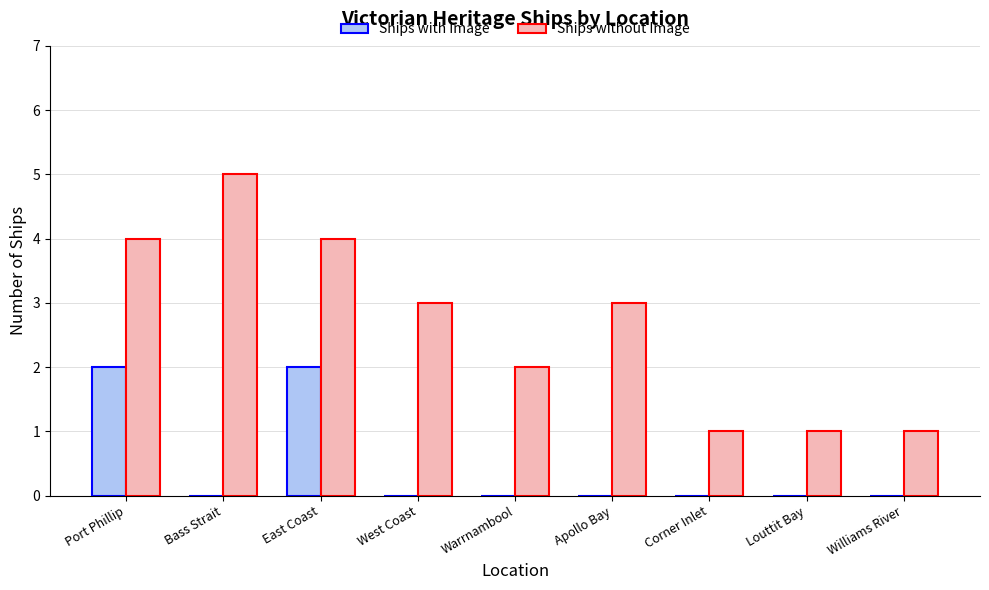

Reading left to right, what are all the values shown in this chart?

Ships with Image: Port Phillip=2	Bass Strait=0	East Coast=2	West Coast=0	Warrnambool=0	Apollo Bay=0	Corner Inlet=0	Louttit Bay=0	Williams River=0
Ships without Image: Port Phillip=4	Bass Strait=5	East Coast=4	West Coast=3	Warrnambool=2	Apollo Bay=3	Corner Inlet=1	Louttit Bay=1	Williams River=1